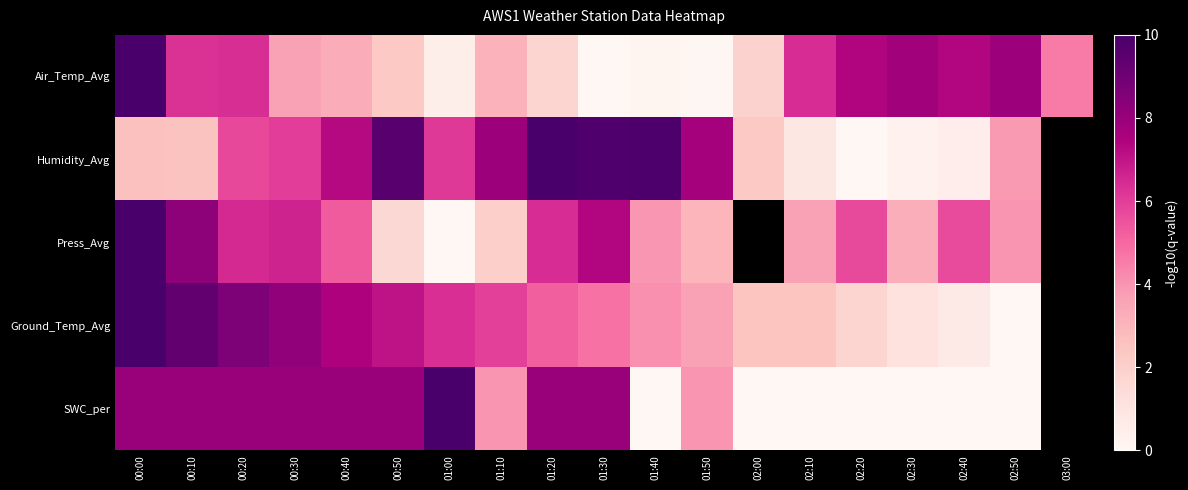

Between 00:30 and 01:40, which series saw the biggest shift?

SWC_per